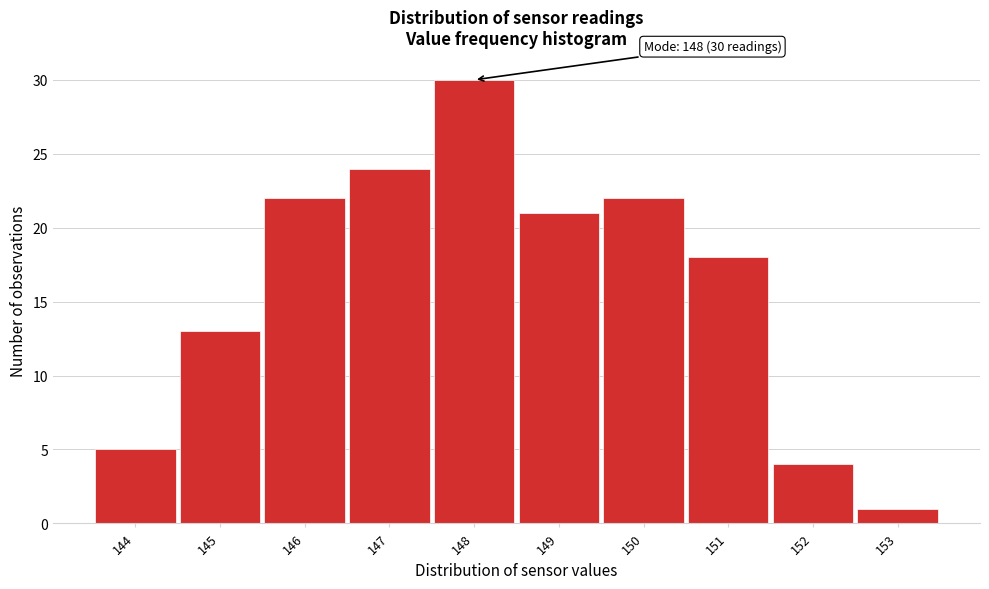

Over which range of the x-axis is the bar tallest?

147.5 to 148.5